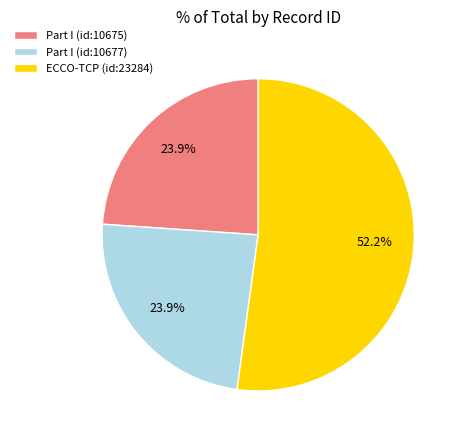

To the nearest percent, what is the combined percentage of ECCO-TCP (id:23284) and Part I (id:10675)?

76%